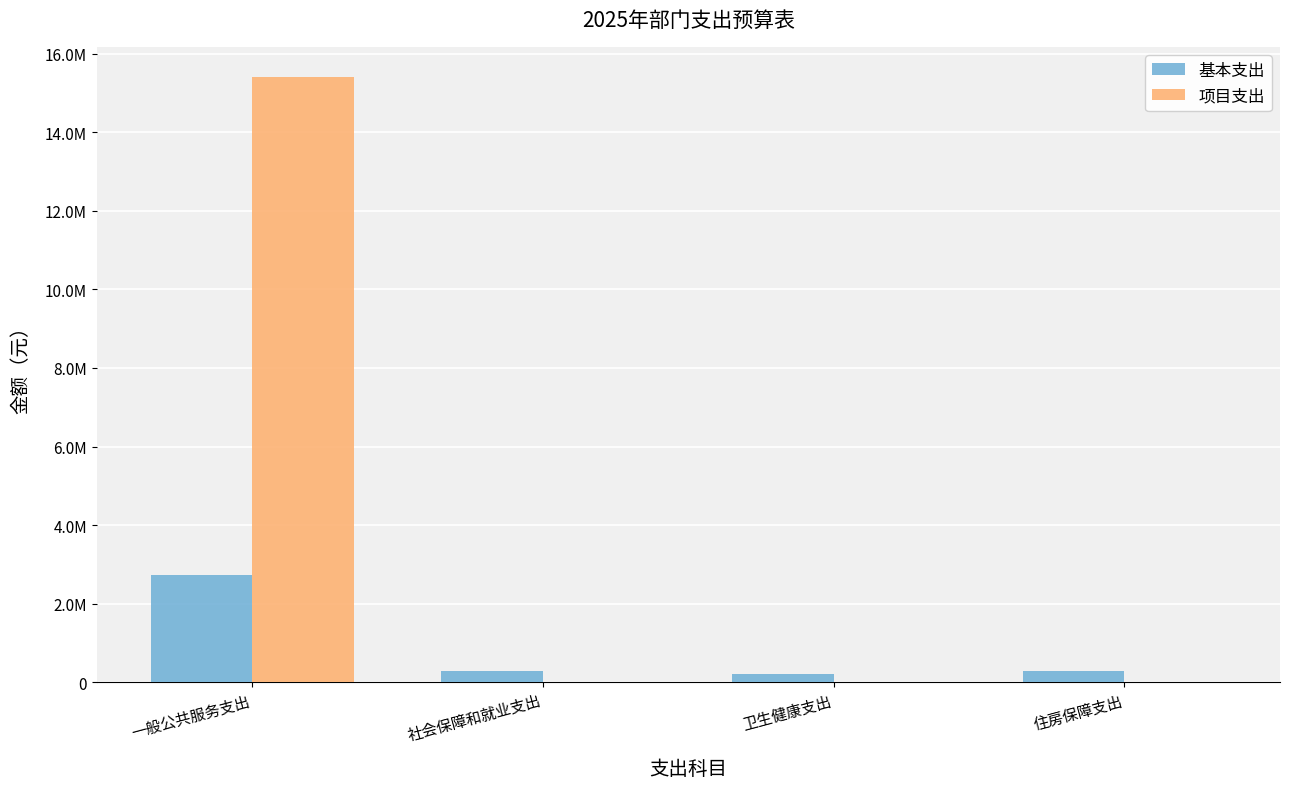

Are the bars grouped side by side (vs. stacked)?

Yes